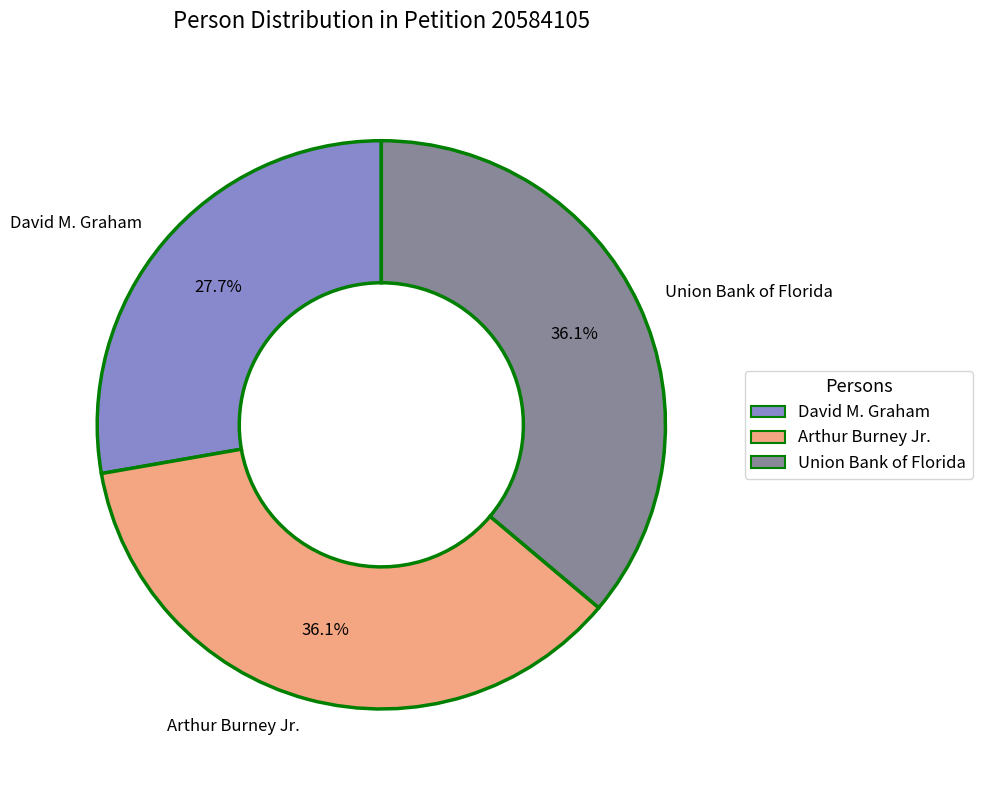

Approximately how many times larger is the value at David M. Graham compared to Union Bank of Florida?

0.8